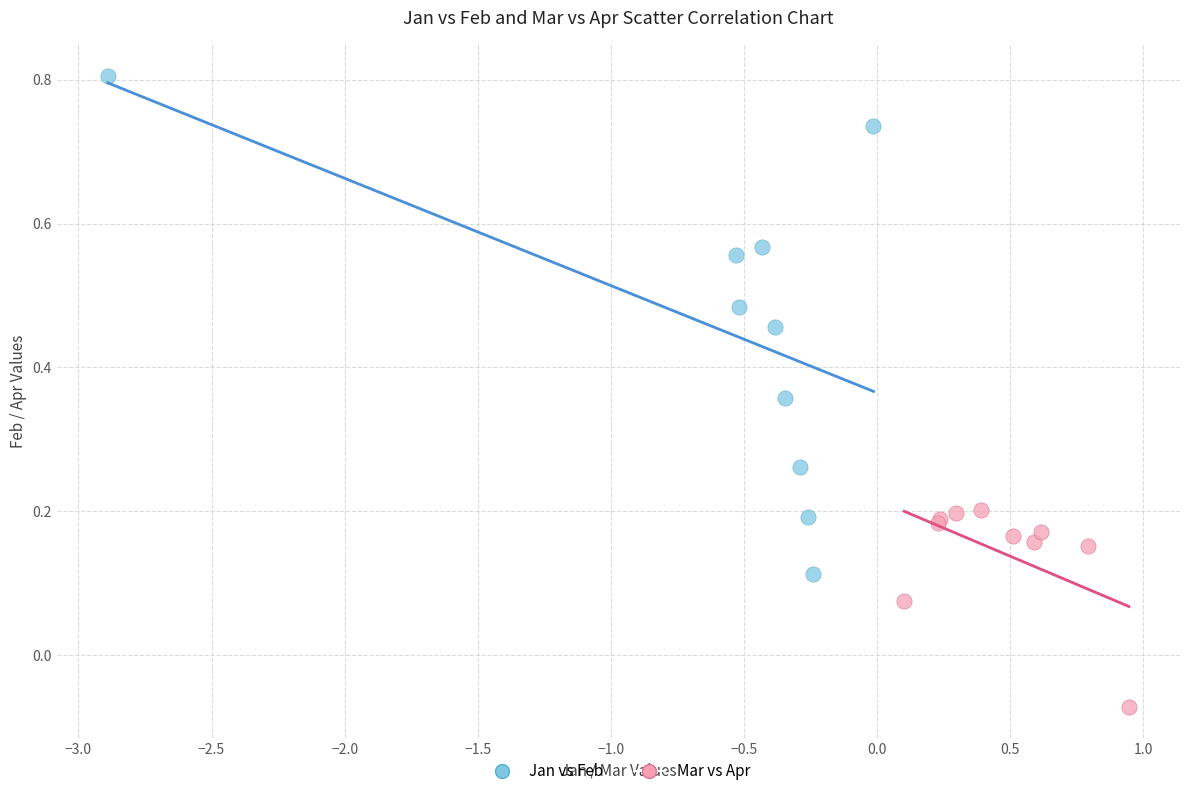

Which series has the largest Y range (max minus min)?

Jan vs Feb